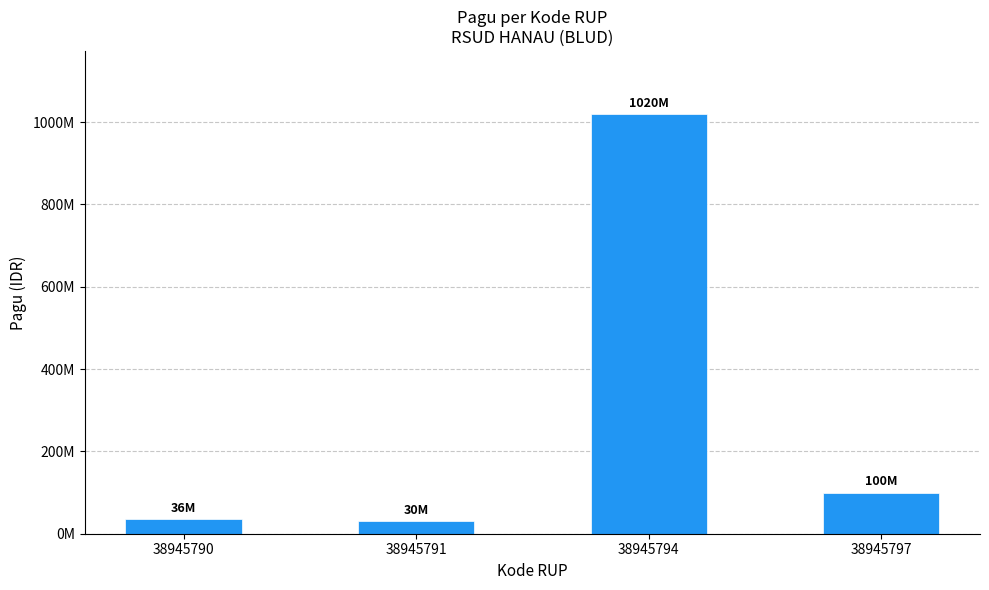

Rank the categories by value from lowest to highest.

38945791, 38945790, 38945797, 38945794